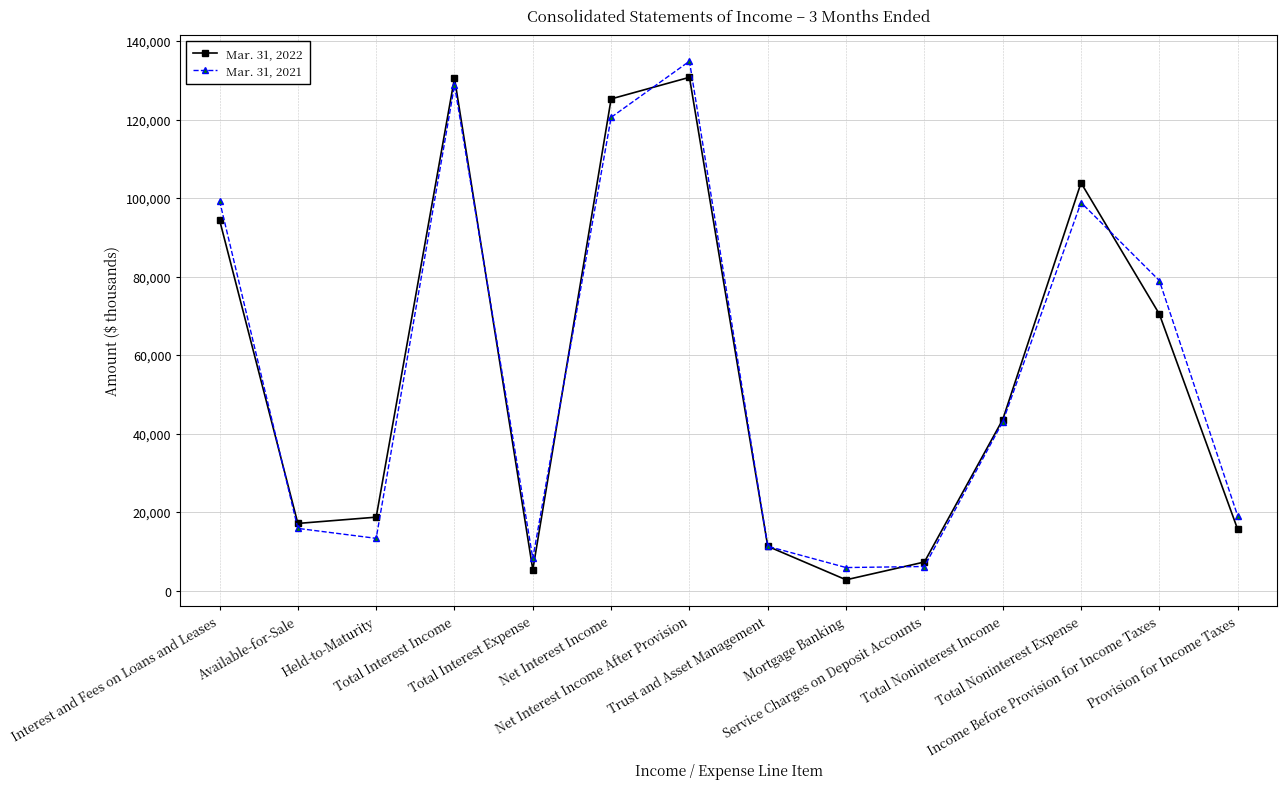

Rank the series by their maximum value, from lowest to highest.

Mar. 31, 2022, Mar. 31, 2021